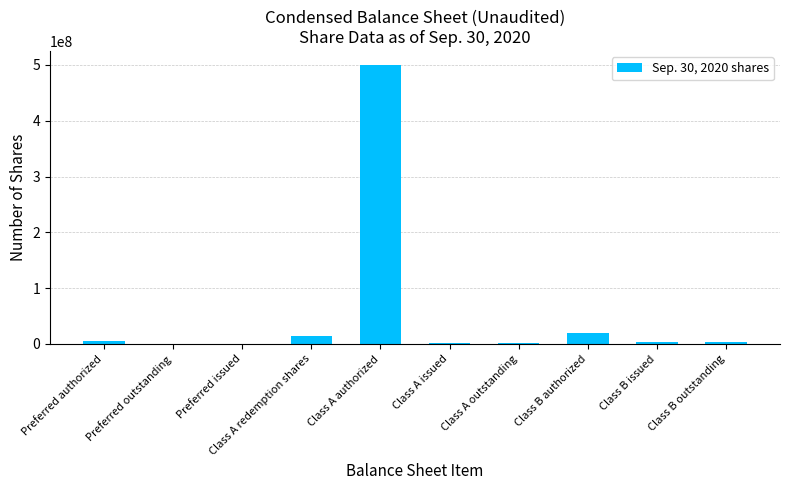

Are the bars horizontal?

No